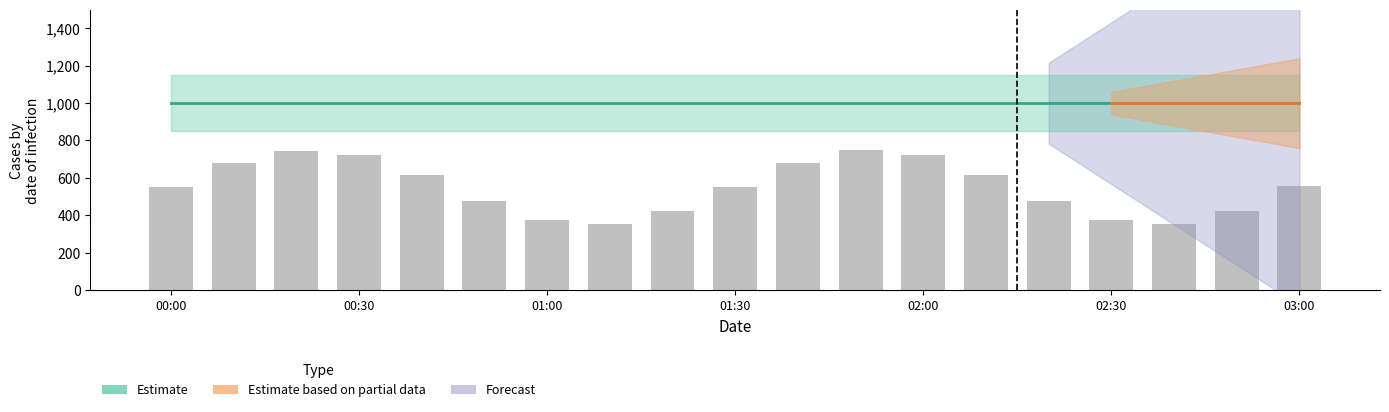

What is the value of the 4th bar from the left?

721.9